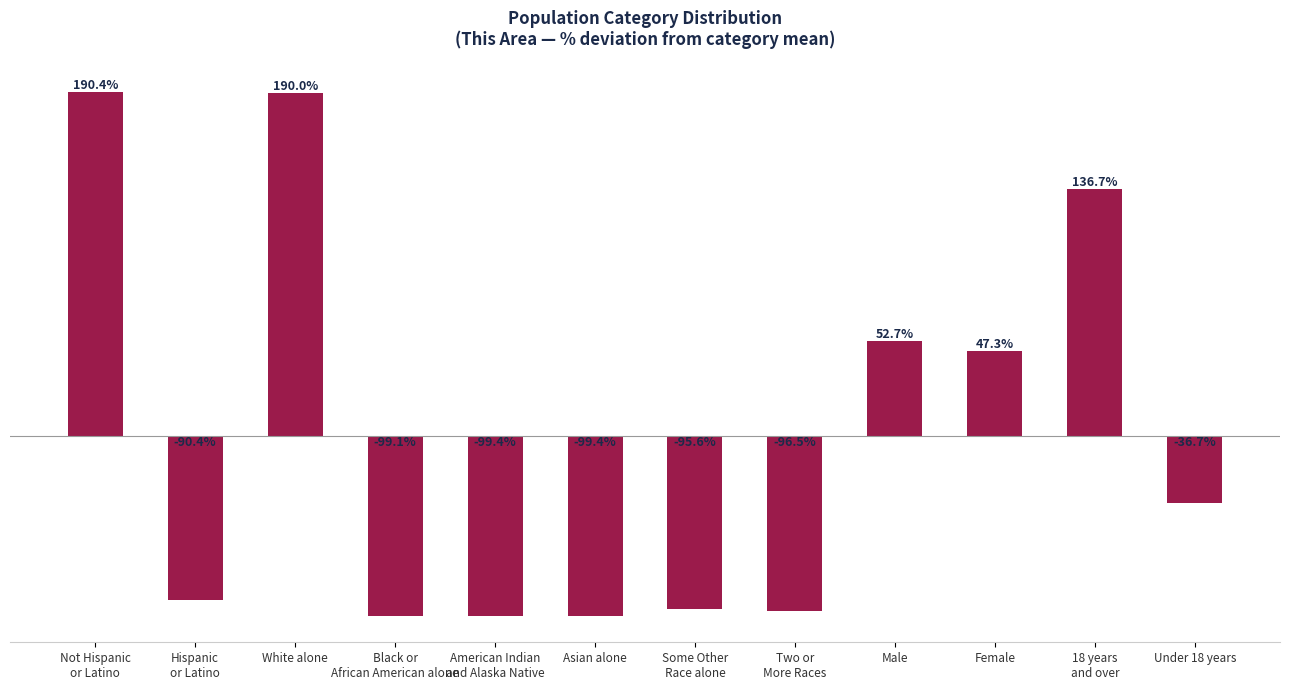

Where is the data nearest to the value 45?

Female